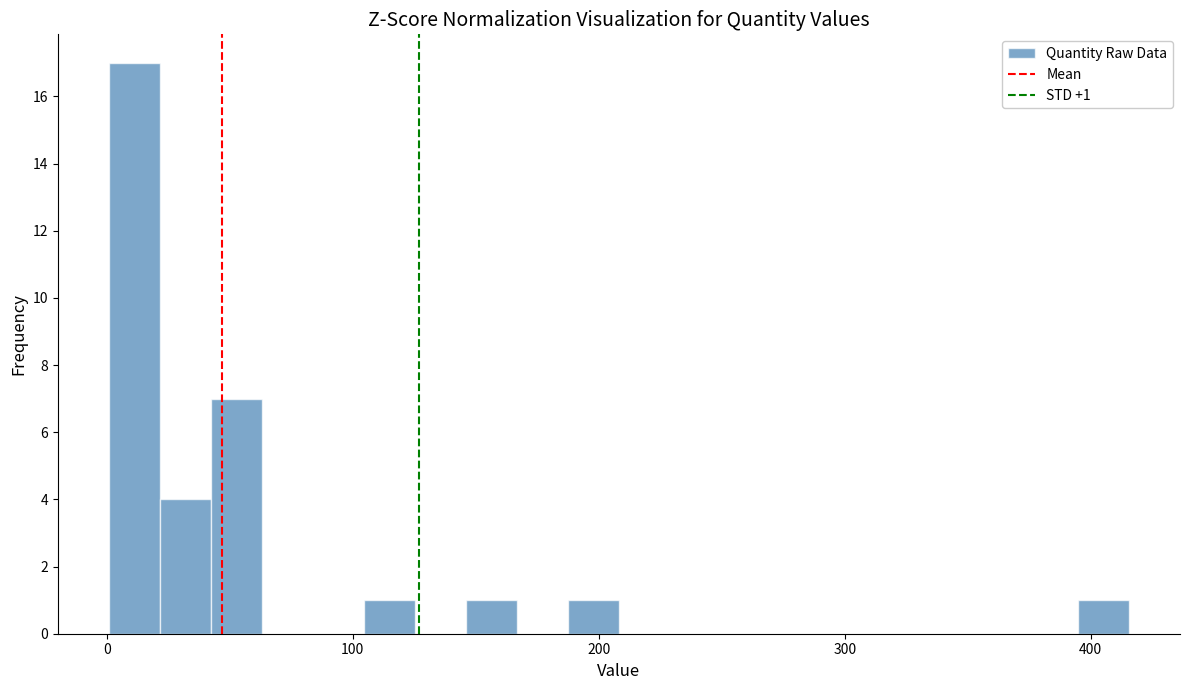

Read against the x-axis, roughly where is the centre of the tallest bar?

10